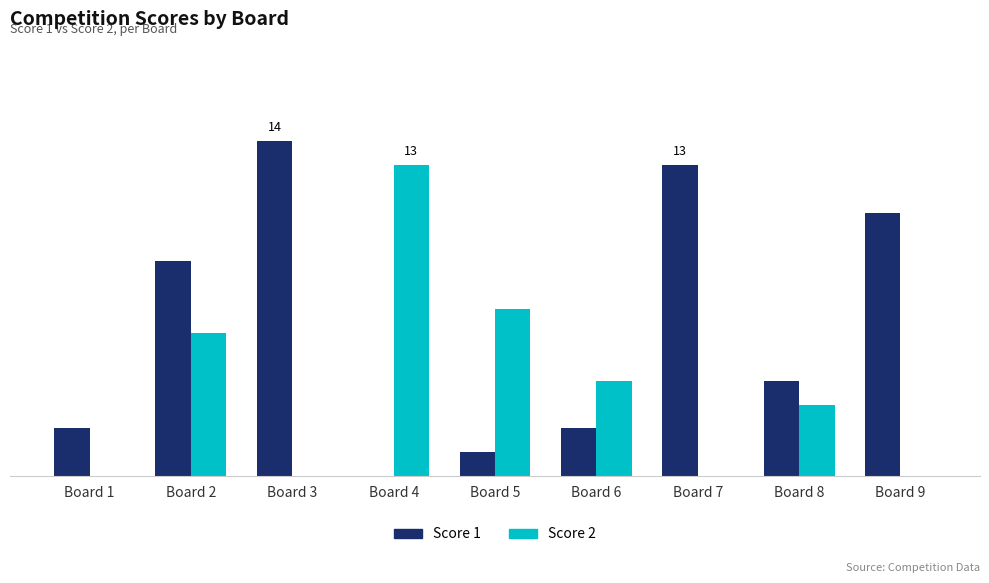

Which category has the highest value in the Score 1 series?

Board 3